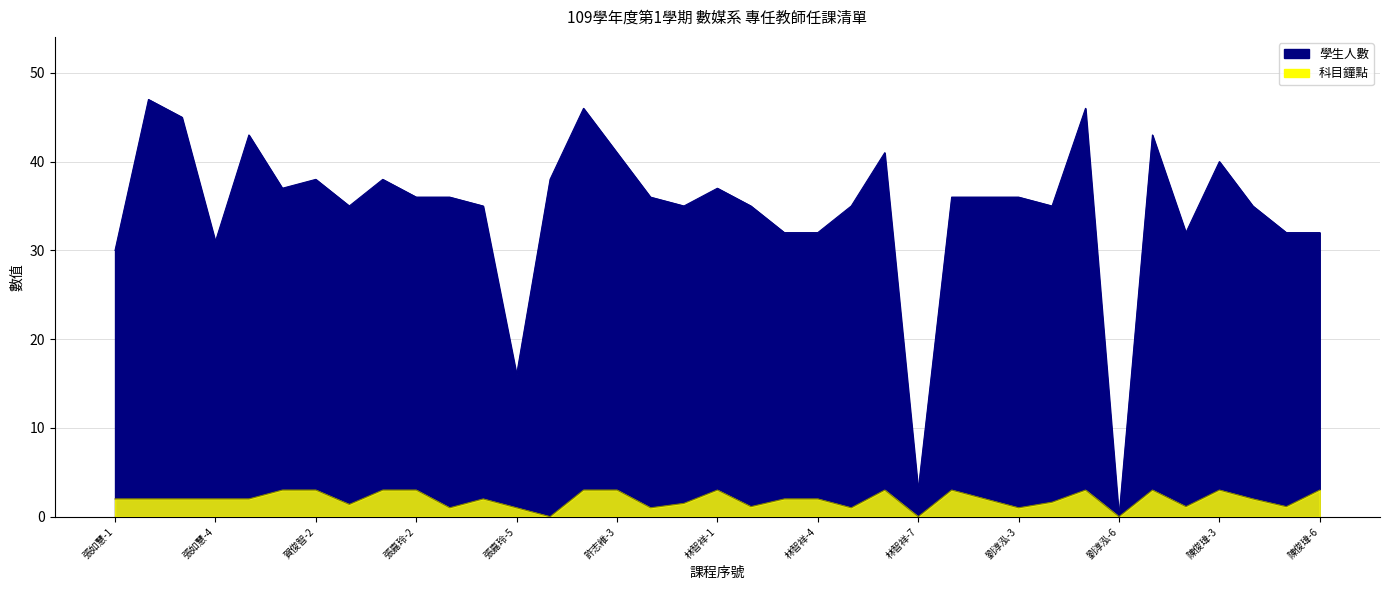

What is the approximate value of 科目鐘點 at 陳俊瑋-3?

3.0